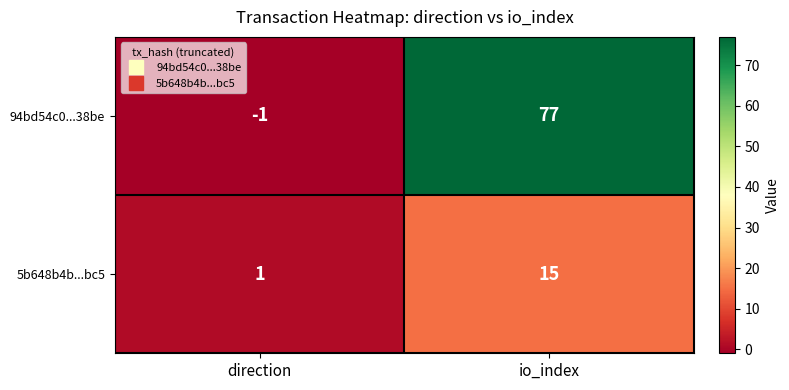

At which category is the sum across all series the highest?

io_index